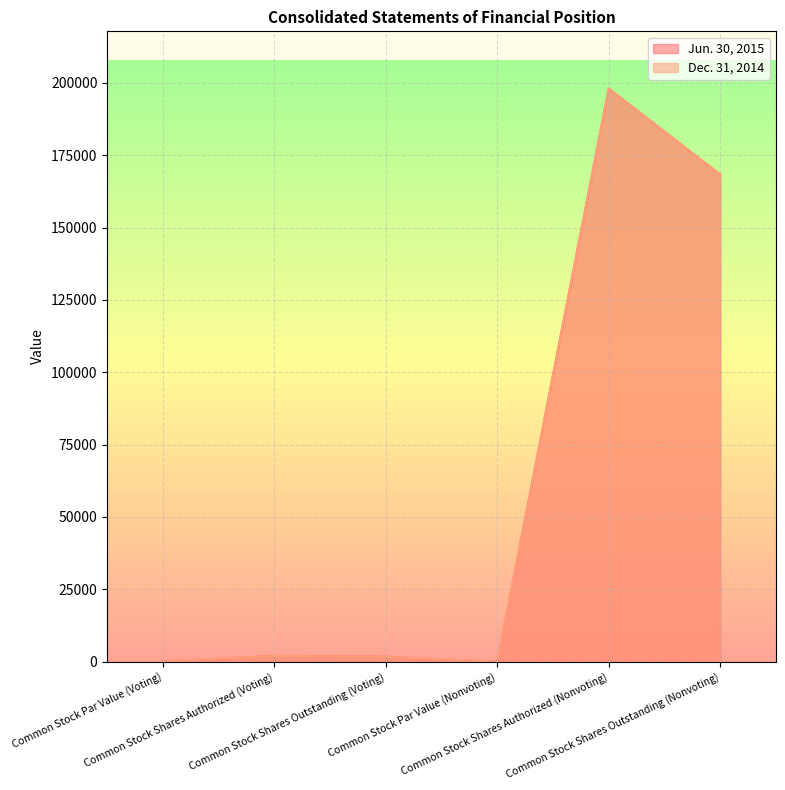

Where does the Dec. 31, 2014 series first go above 2000?

Common Stock Shares Authorized (Nonvoting)